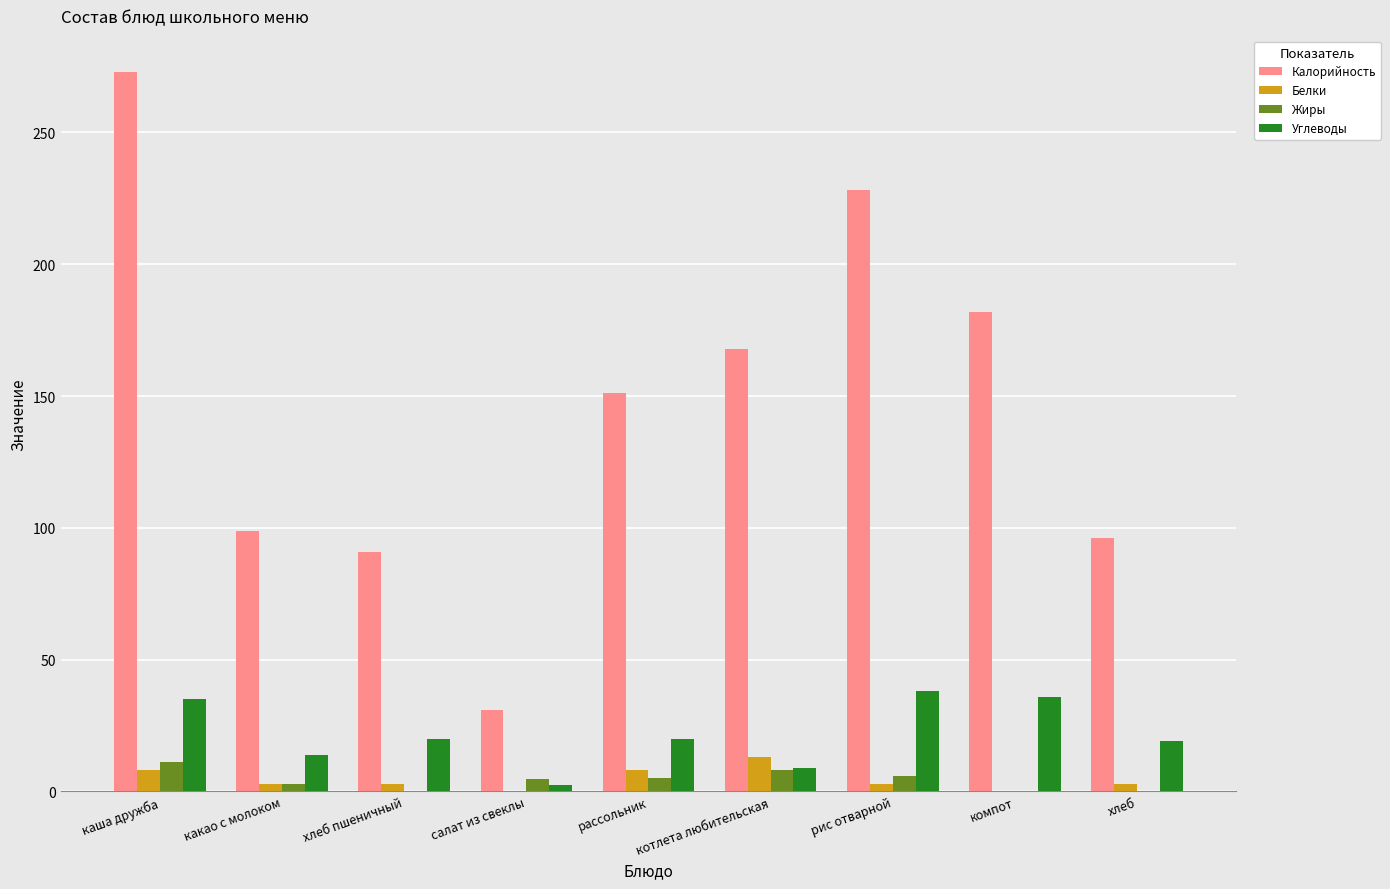

Is the value of Углеводы at какао с молоком greater than the value of Белки at каша дружба?

Yes